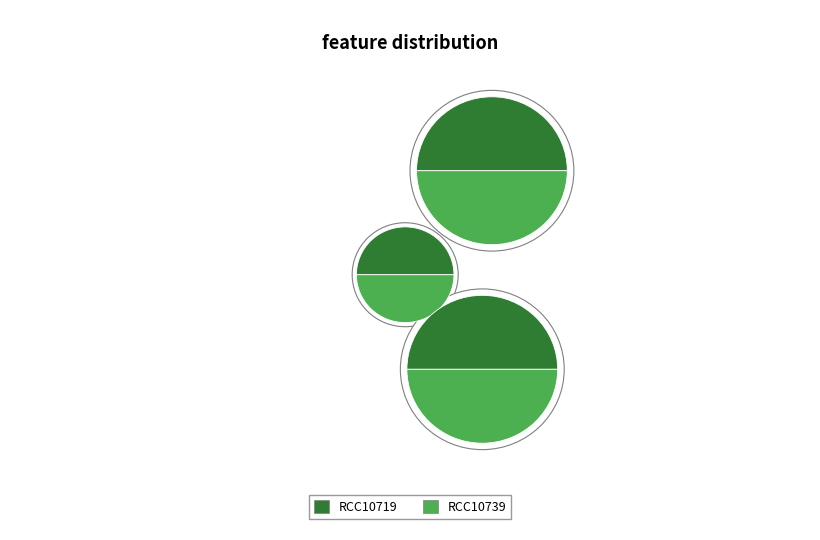

What percentage is NOT represented by RCC10719?

50.0%